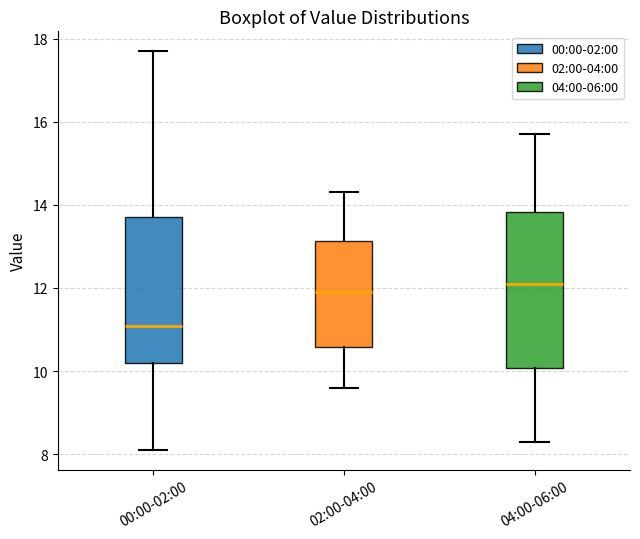

Reading left to right, read every box against the y-axis: the position of its median line, the range the box covers, and the ends of its whiskers. The values are not printed on the chart, so give them approximately, as read against the axis.

00:00-02:00: median 11.0, box 10.2 to 13.8, whiskers 8.2 to 17.8
02:00-04:00: median 12.0, box 10.6 to 13.2, whiskers 9.6 to 14.4
04:00-06:00: median 12.2, box 10.0 to 13.8, whiskers 8.4 to 15.8